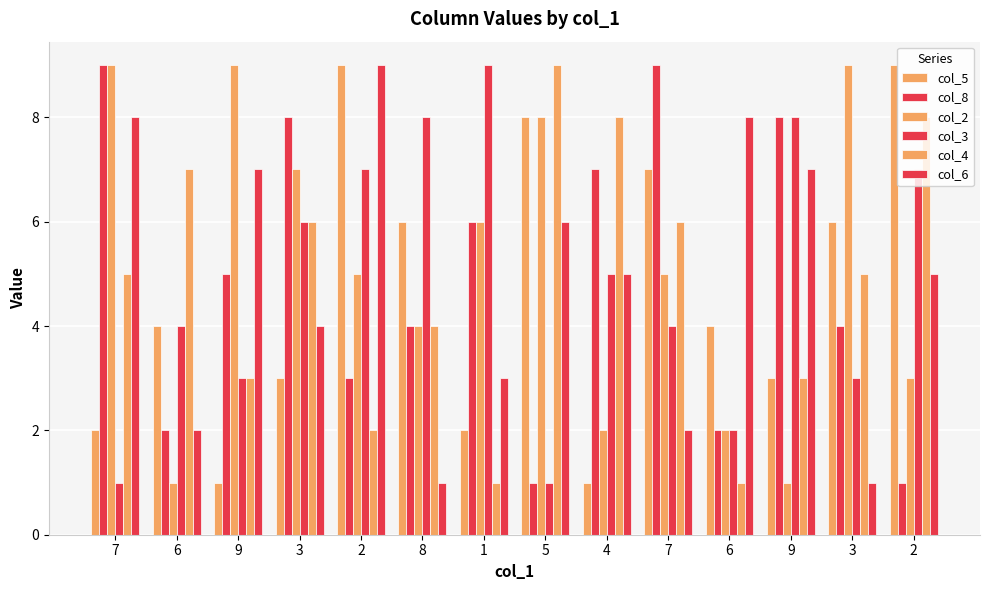

What is the total value across all series at 4?

28